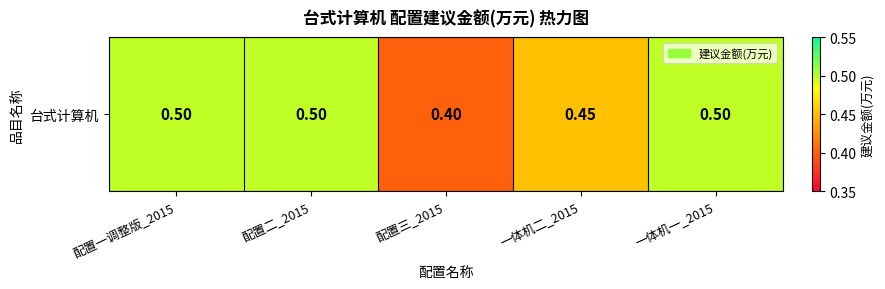

What is the difference between the second highest and minimum values?

0.1